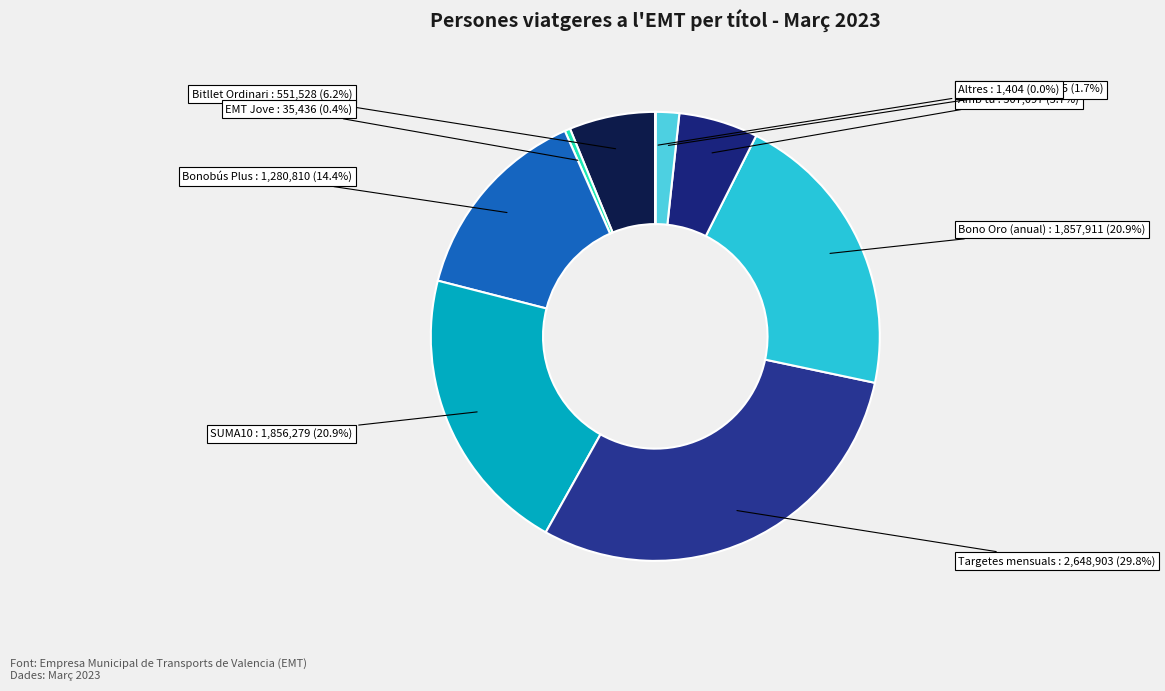

Between EMT Infantil and Bitllet Ordinari, which is larger?

Bitllet Ordinari